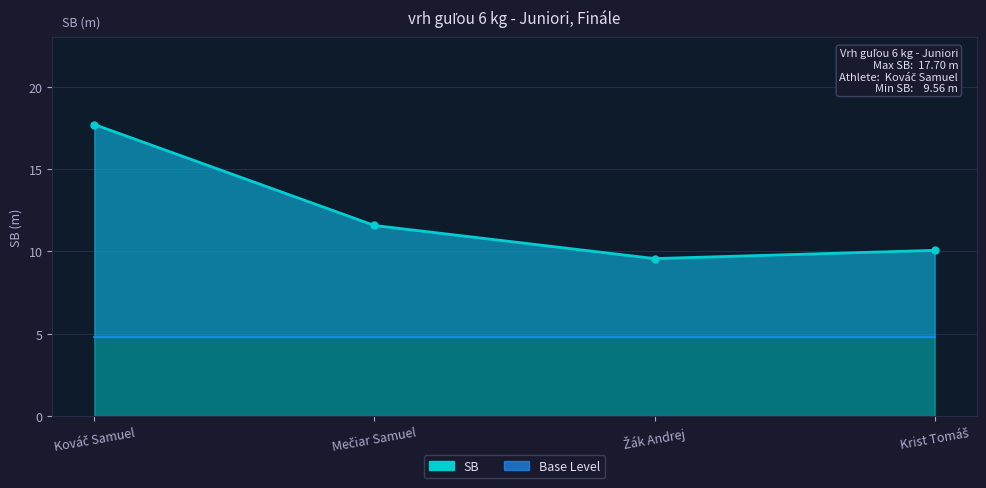

Rank the categories by value from lowest to highest.

Žák Andrej, Krist Tomáš, Mečiar Samuel, Kováč Samuel